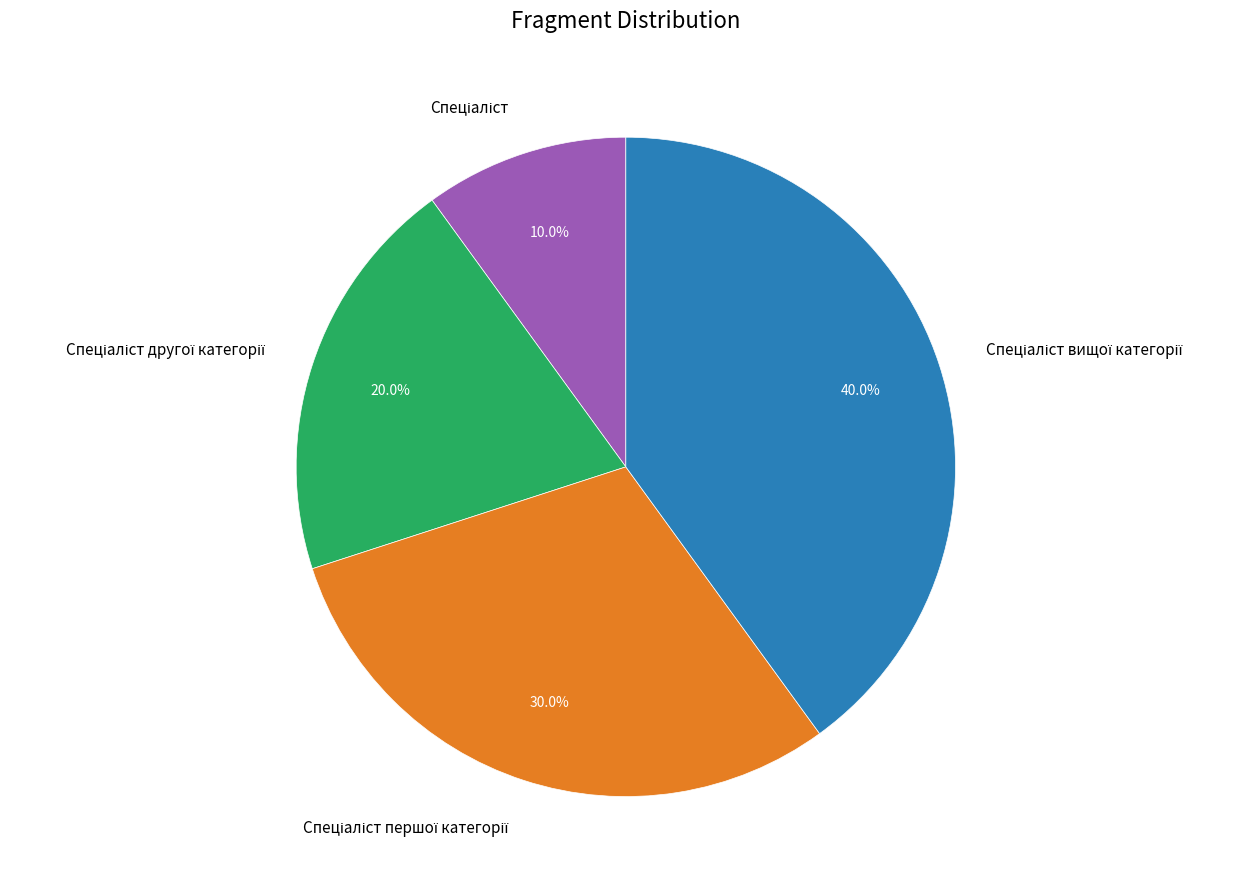

Does any single category account for the majority?

No